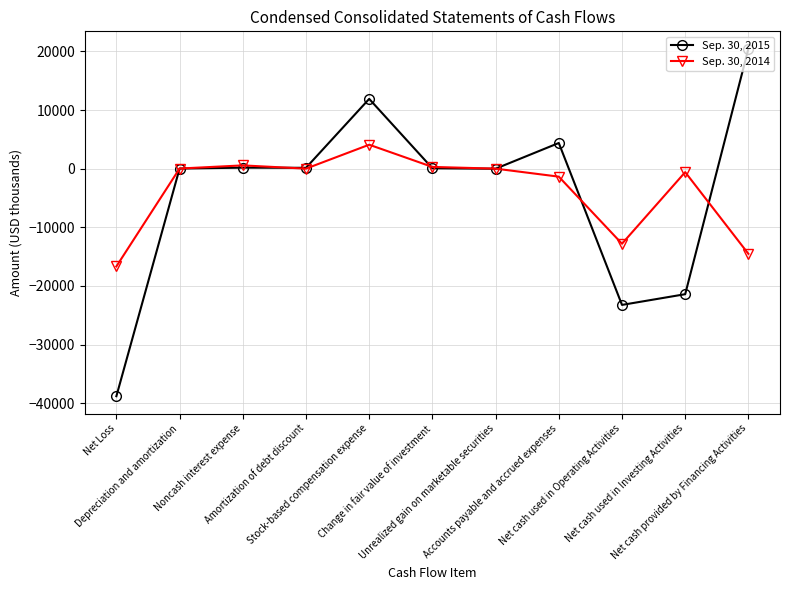

Rank the series by their maximum value, from lowest to highest.

Sep. 30, 2014, Sep. 30, 2015